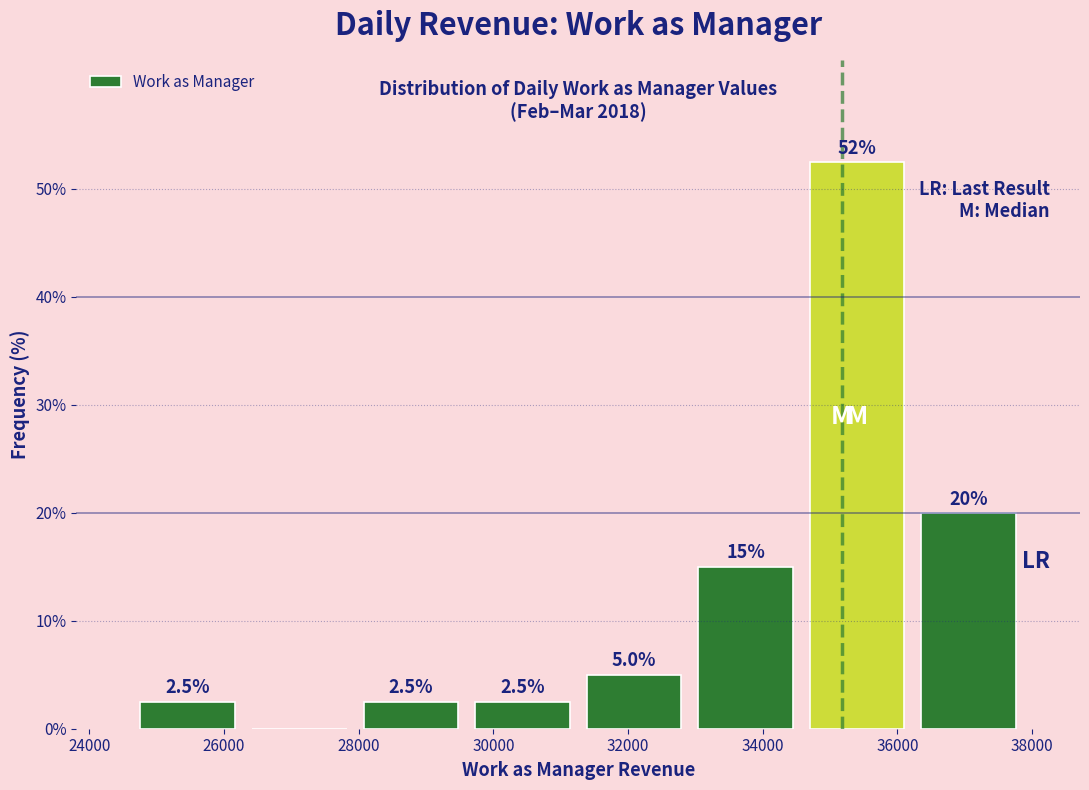

Over which range of the x-axis is the bar tallest?

34600 to 36200